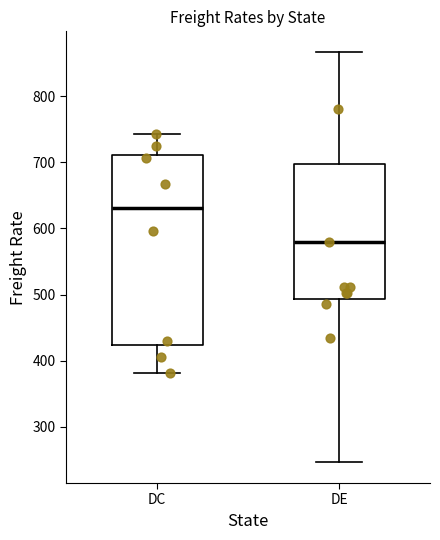

Where does the lower whisker of the box for DE end on the y-axis? The values are not printed on the chart, so give them approximately, as read against the axis.

250